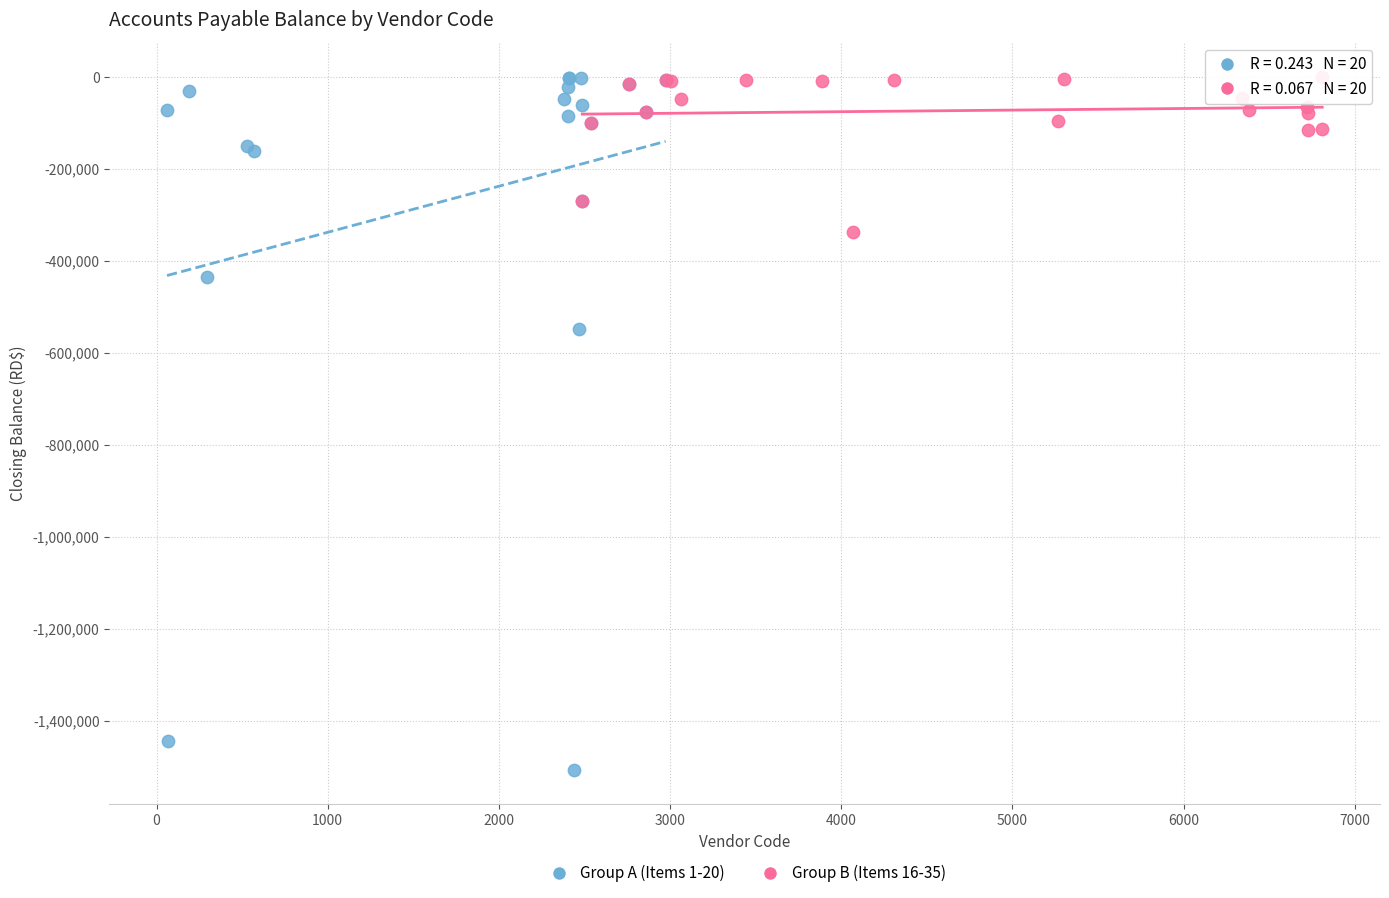

Which series has the largest Y range (max minus min)?

Group A (Items 1-20)